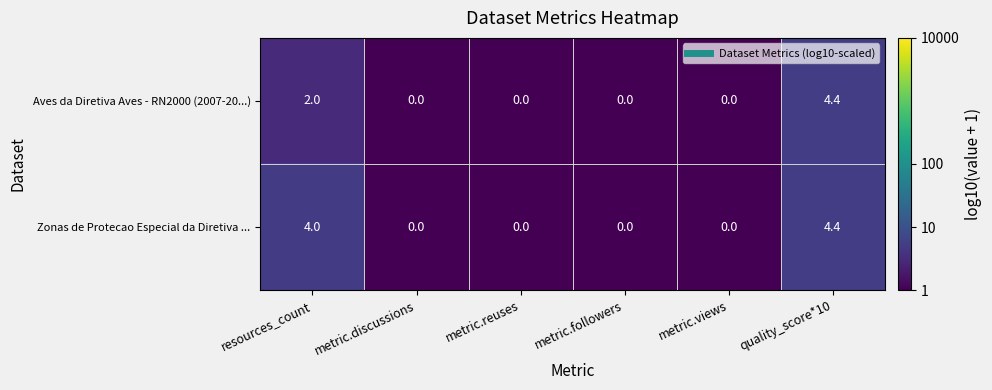

Reading right to left, what are all the values shown in this chart?

Aves da Diretiva Aves - RN2000 (2007-20...): quality_score*10=4.4	metric.views=0.0	metric.followers=0.0	metric.reuses=0.0	metric.discussions=0.0	resources_count=2.0
Zonas de Protecao Especial da Diretiva ...: quality_score*10=4.4	metric.views=0.0	metric.followers=0.0	metric.reuses=0.0	metric.discussions=0.0	resources_count=4.0